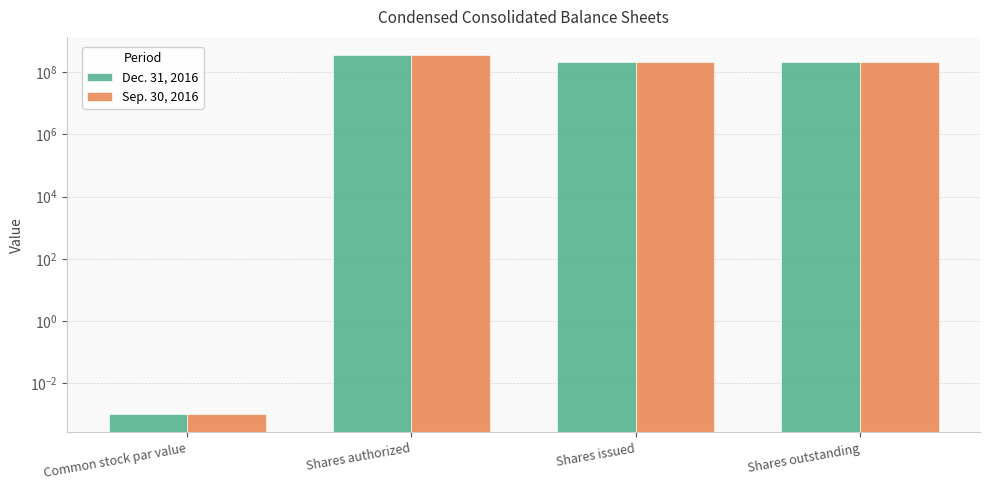

At Common stock par value, list the series in order from smallest to largest.

Dec. 31, 2016, Sep. 30, 2016